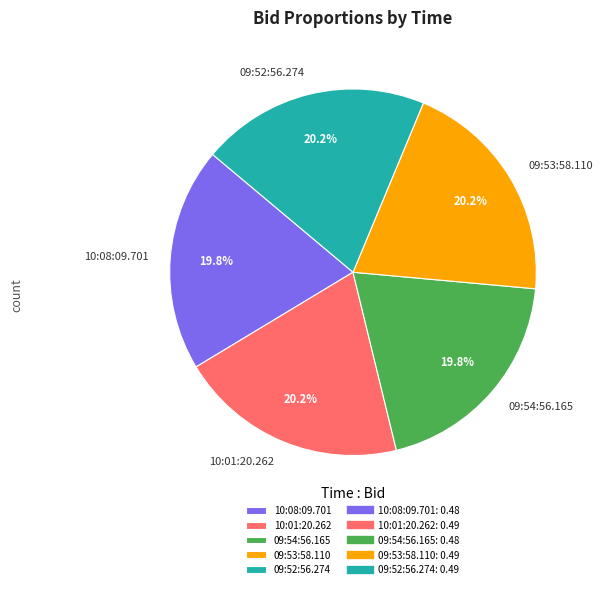

What percentage is NOT represented by 10:01:20.262?

79.8%